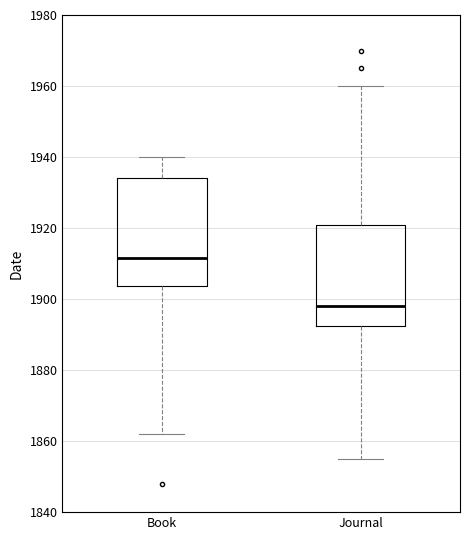

Reading left to right, transcribe this box plot: for each box, give where its median line is, the range the box spans, and where its two whiskers end, as read against the y-axis. The values are not printed on the chart, so give them approximately, as read against the axis.

Book: median 1912, box 1904 to 1934, whiskers 1862 to 1940
Journal: median 1898, box 1892 to 1922, whiskers 1856 to 1960